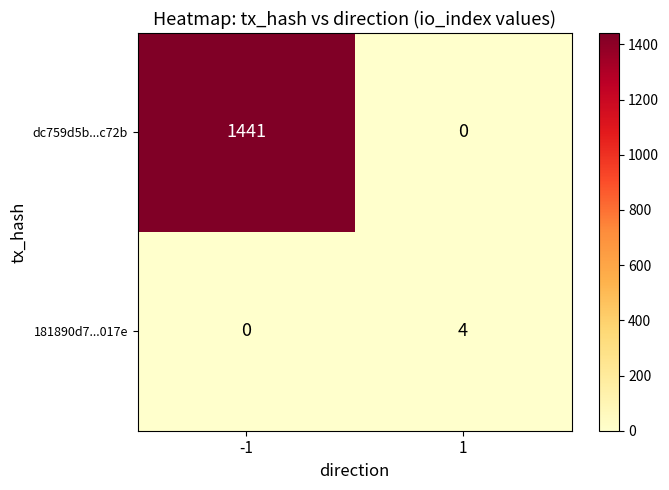

Which series has the widest spread of values?

dc759d5b...c72b